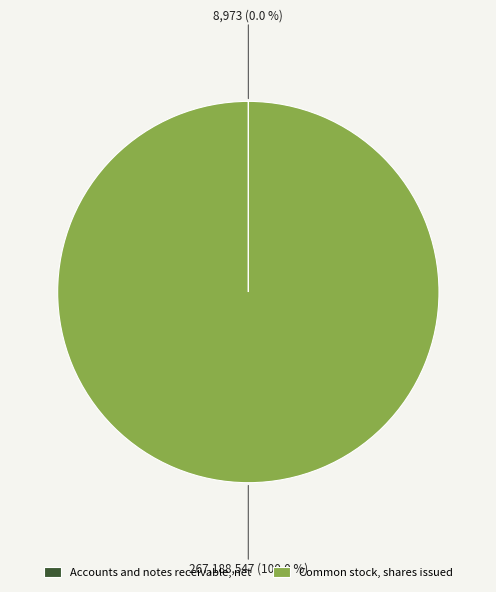

Is it true that Common stock, shares issued is 91% of the pie?

False